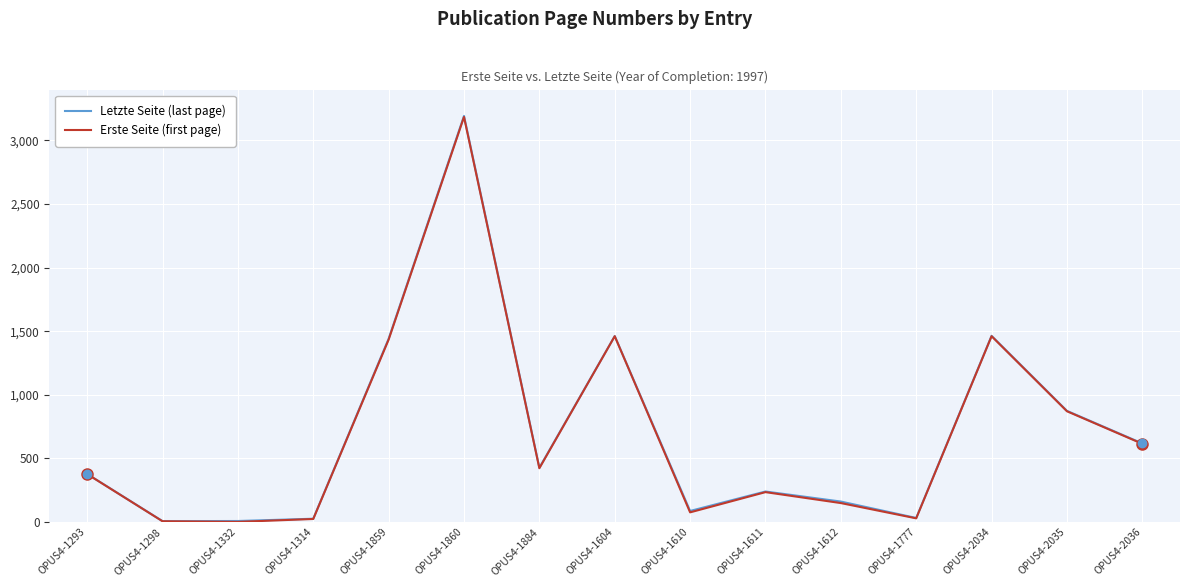

The value of Letzte Seite (last page) at OPUS4-1293 is 378. True or false?

True